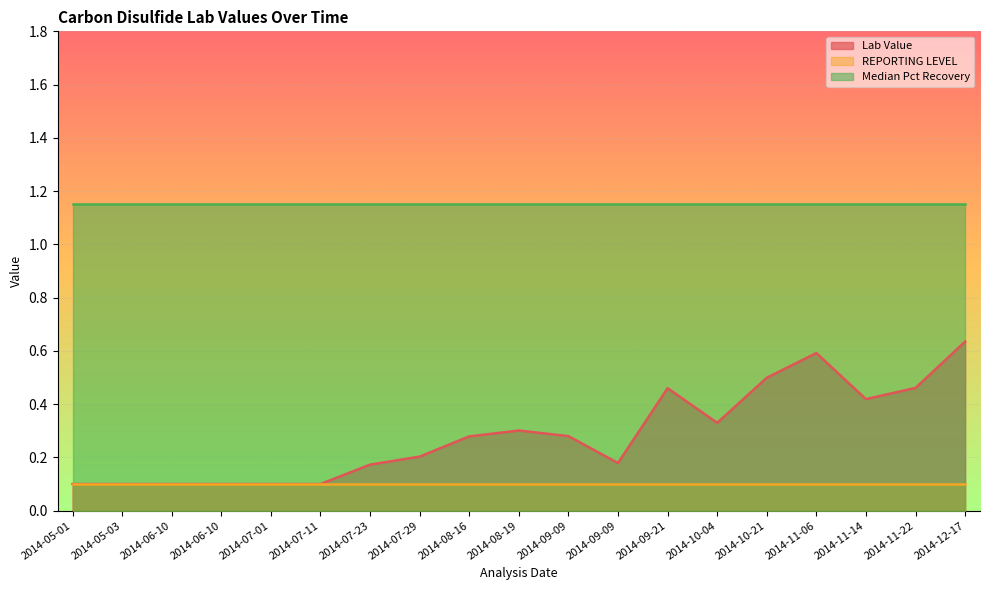

Which series has the widest spread of values?

Lab Value